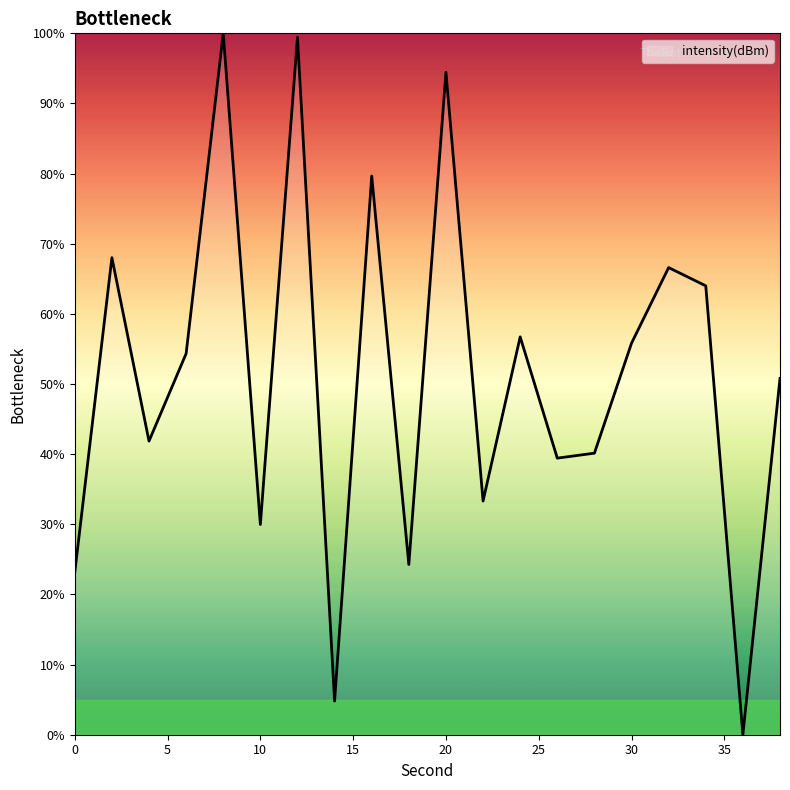

What is the greatest value displayed?

100.0